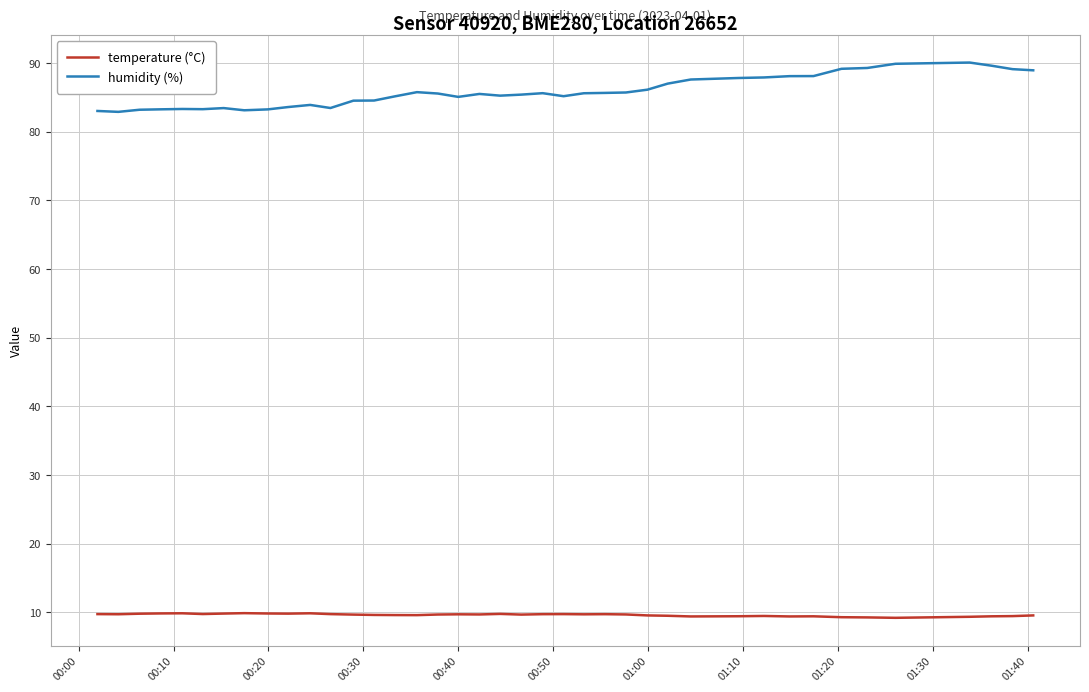

True or false: temperature (°C) and humidity (%) intersect in this chart.

False